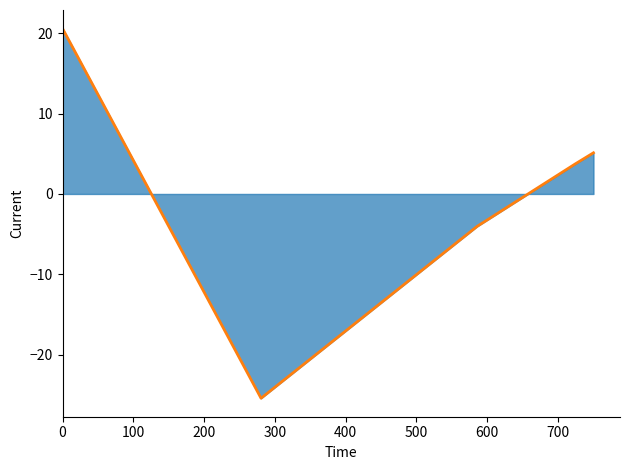

What is the greatest value displayed?

20.6